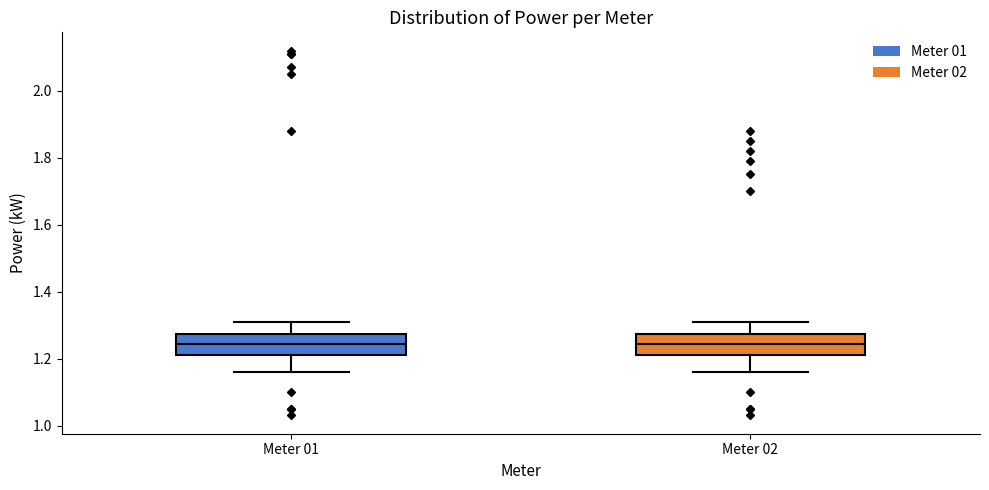

Reading left to right, transcribe this box plot: for each box, give where its median line is, the range the box spans, and where its two whiskers end, as read against the y-axis. The values are not printed on the chart, so give them approximately, as read against the axis.

Meter 01: median 1.24, box 1.22 to 1.28, whiskers 1.16 to 1.32
Meter 02: median 1.24, box 1.22 to 1.28, whiskers 1.16 to 1.32